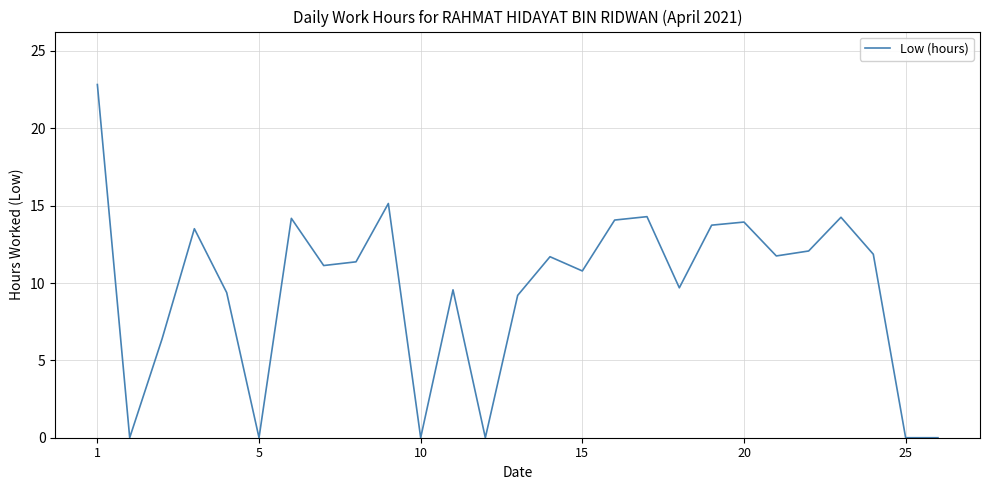

What is the difference between the maximum and minimum values?

22.8